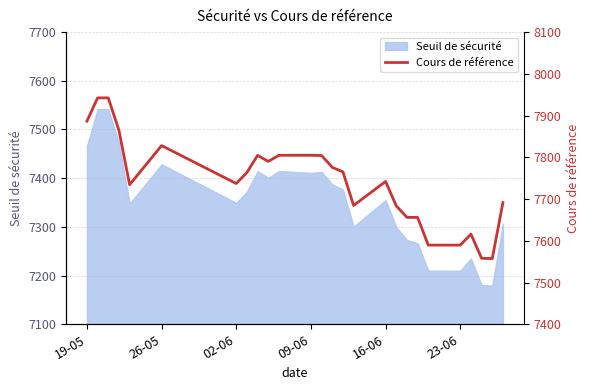

What is the lowest value of the Seuil de sécurité series?

7179.4